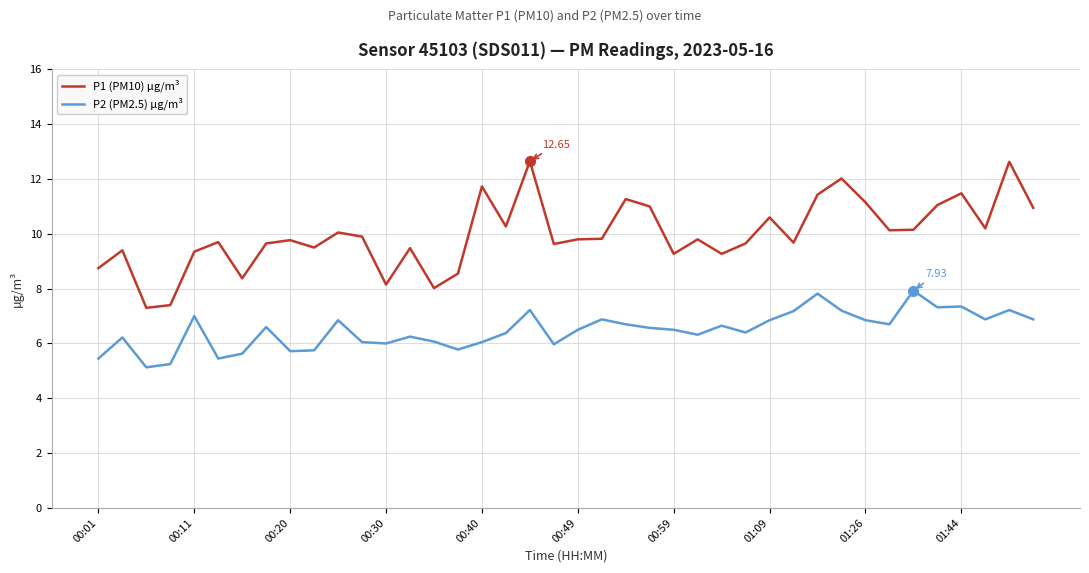

List the series in order of their overall mean, highest first.

P1 (PM10) µg/m³, P2 (PM2.5) µg/m³